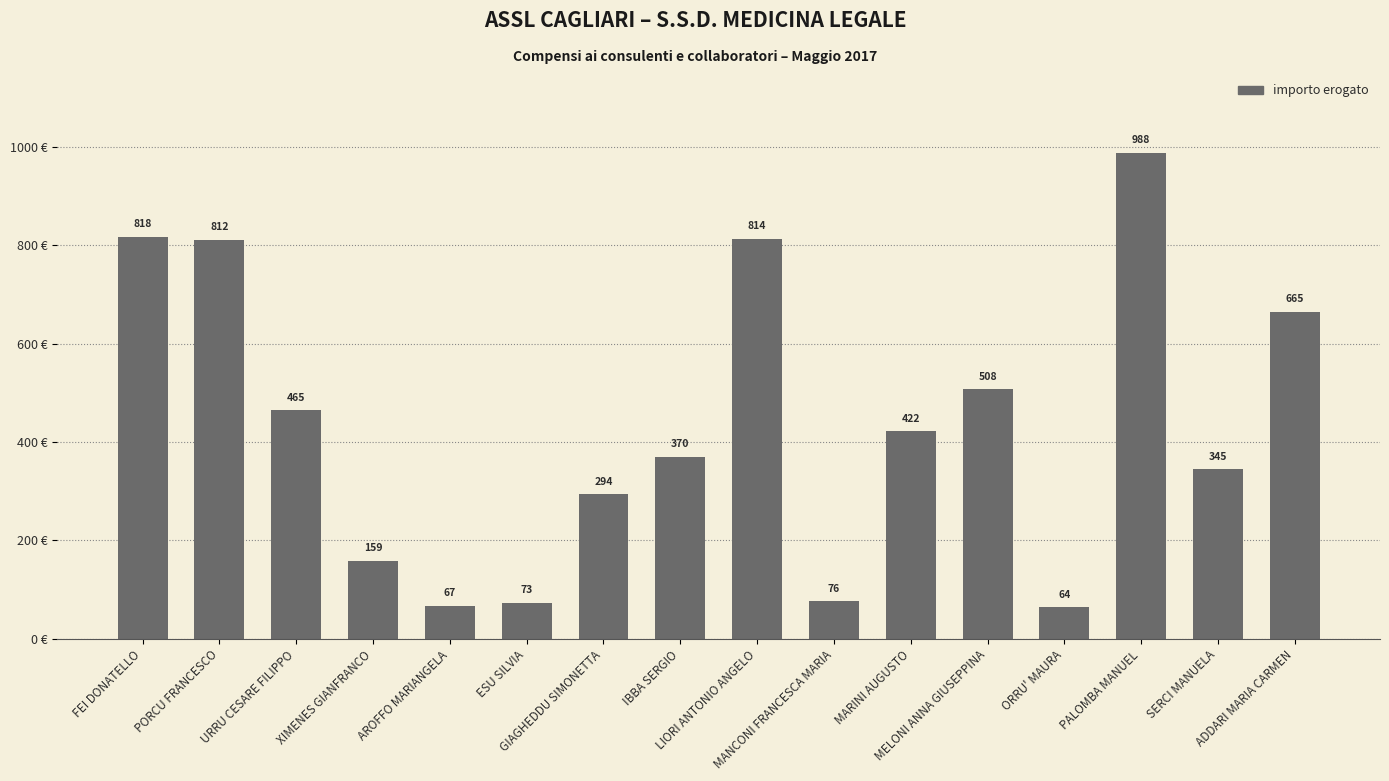

What is the value of the 10th bar from the left?

76.5